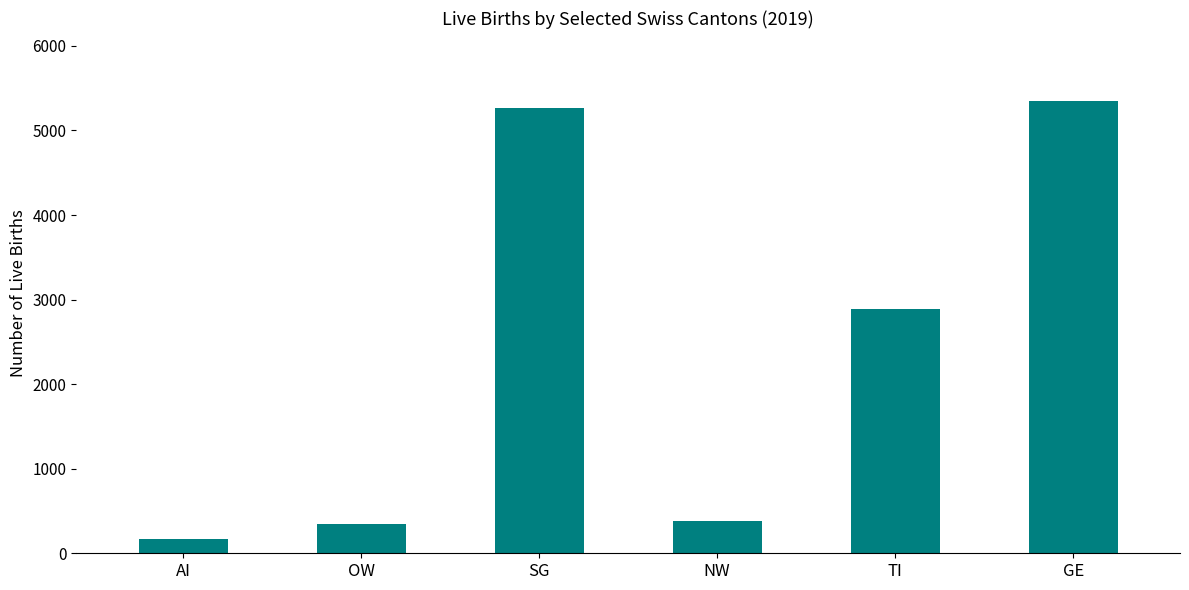

Reading left to right, what are all the values shown in this chart?

AI=174	OW=347	SG=5269	NW=384	TI=2884	GE=5350